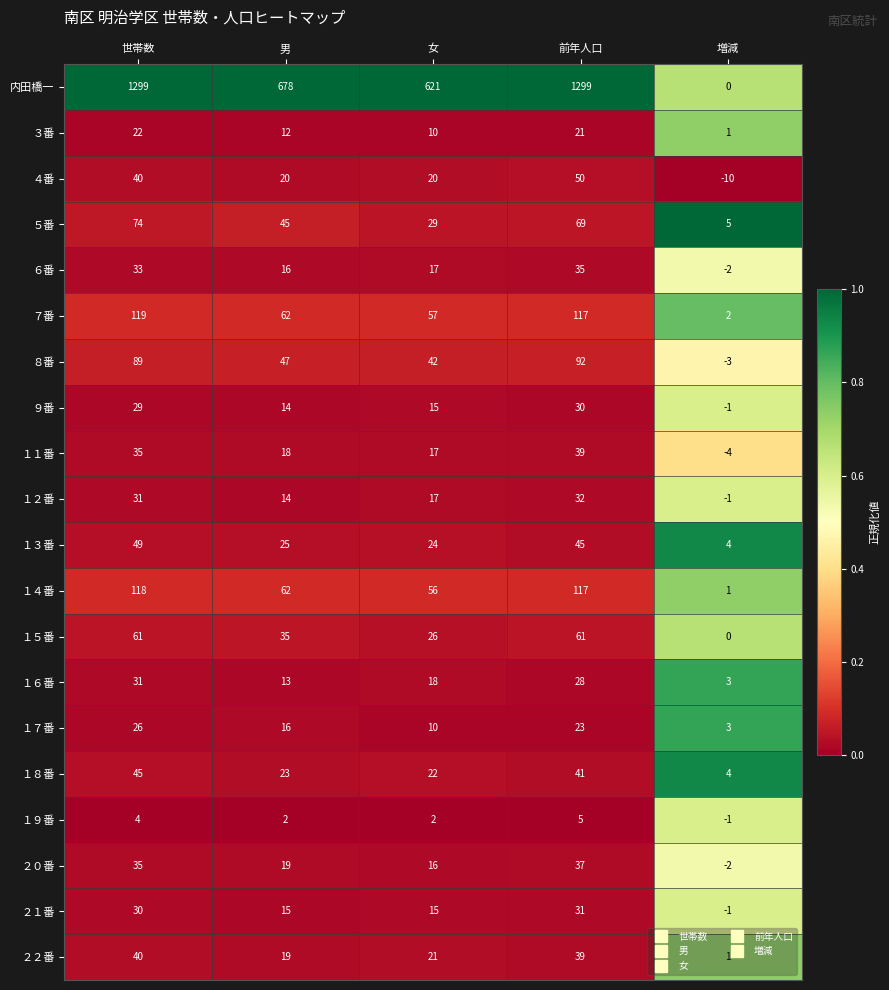

True or false: ９番 has a value of 15 at 女.

True